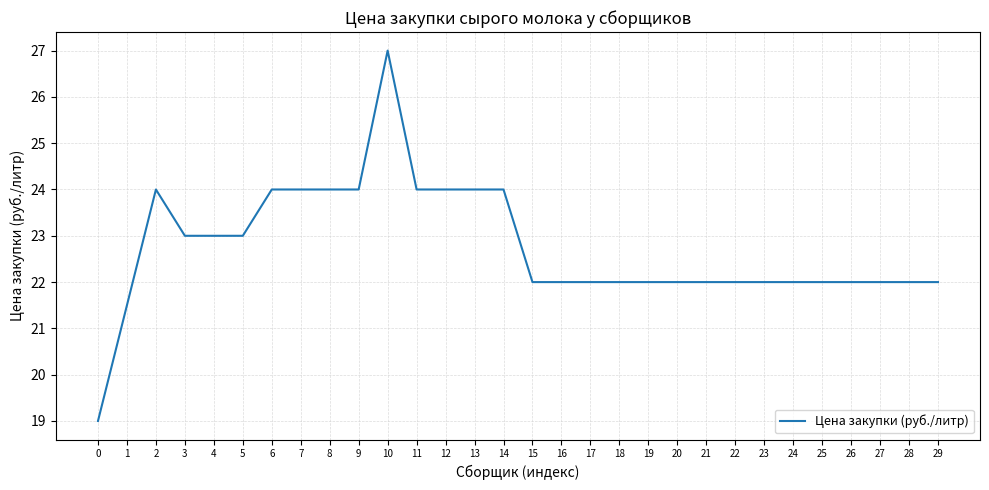

Read the value at 1.

21.5